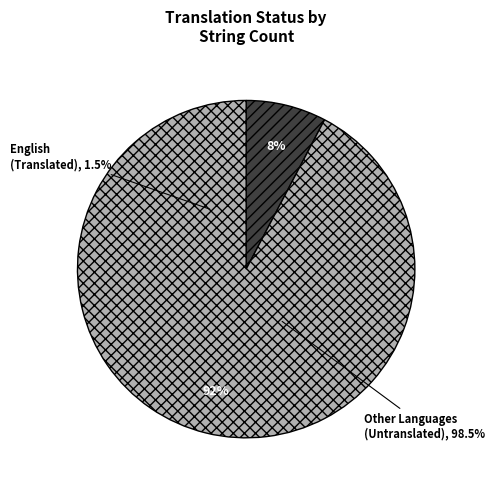

True or false: German accounts for 15% of the total.

False